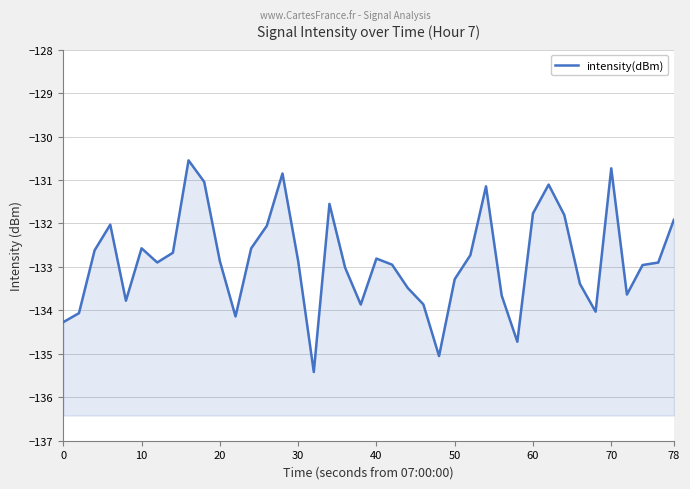

What is the maximum value shown in the chart?

-130.5